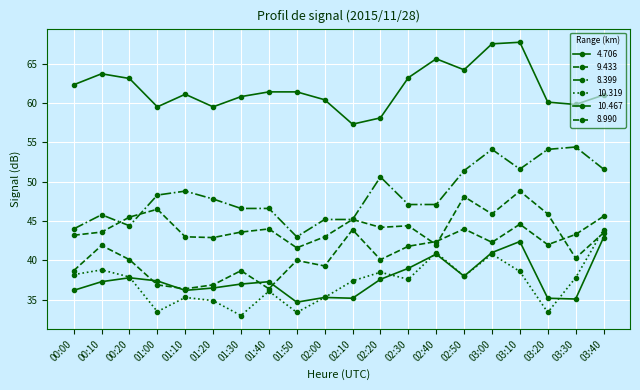

Rank the categories by 4.706 value from lowest to highest.

02:10, 02:20, 01:00, 01:20, 03:30, 03:20, 02:00, 01:30, 03:40, 01:10, 01:40, 01:50, 00:00, 00:20, 02:30, 00:10, 02:50, 02:40, 03:00, 03:10